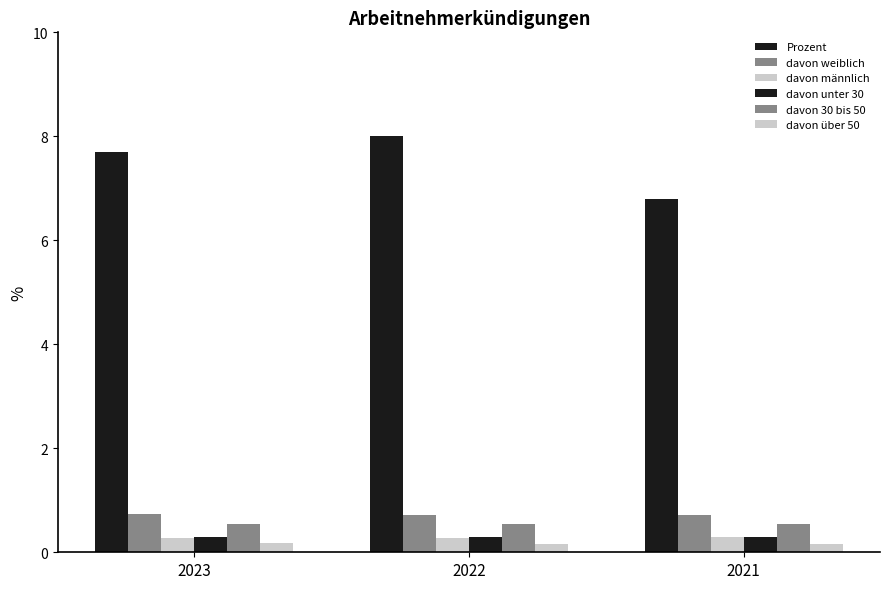

What is the highest value of the davon männlich series?

0.3